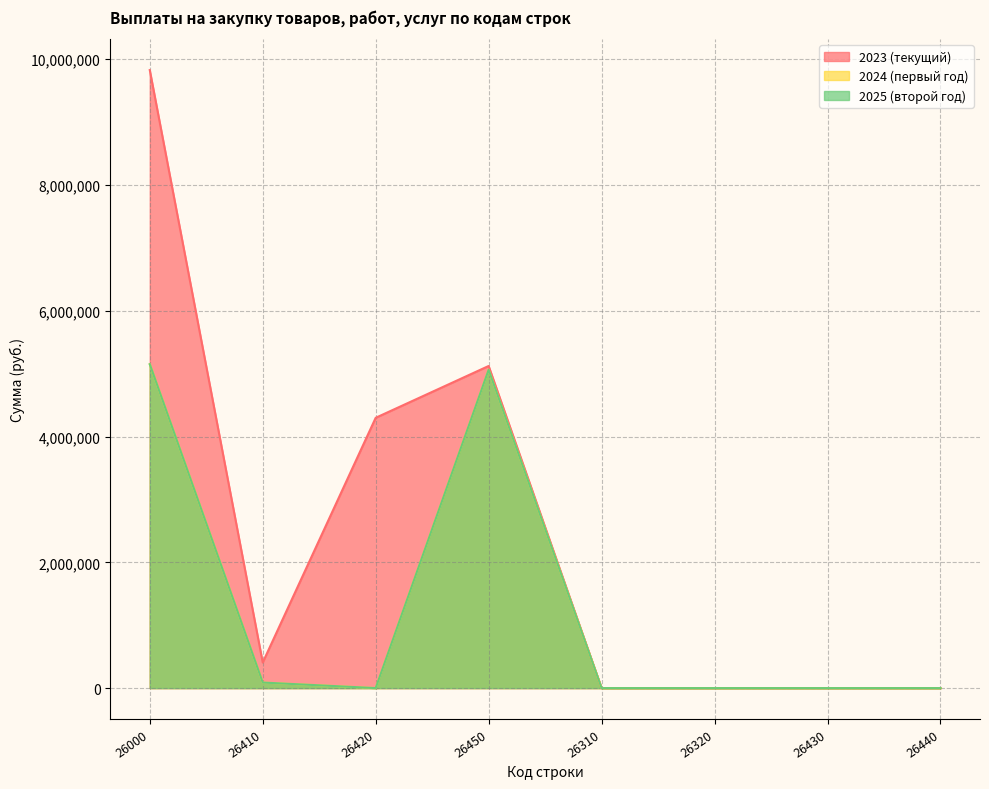

At which label is 2023 (текущий) closest to 4913188?

26450